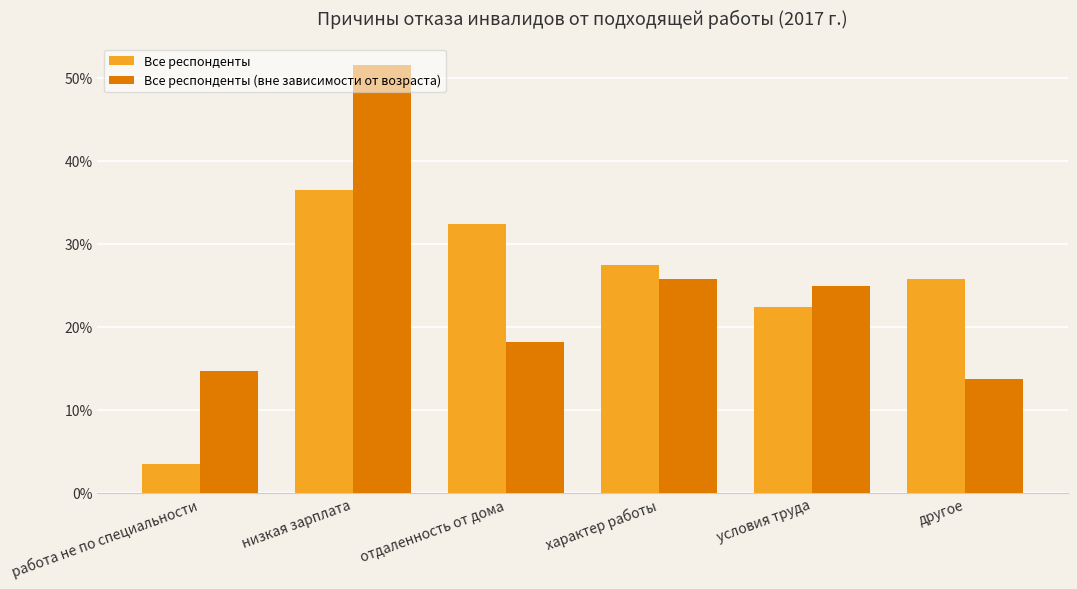

What is the sum of all Все респонденты (вне зависимости от возраста) values?

148.7